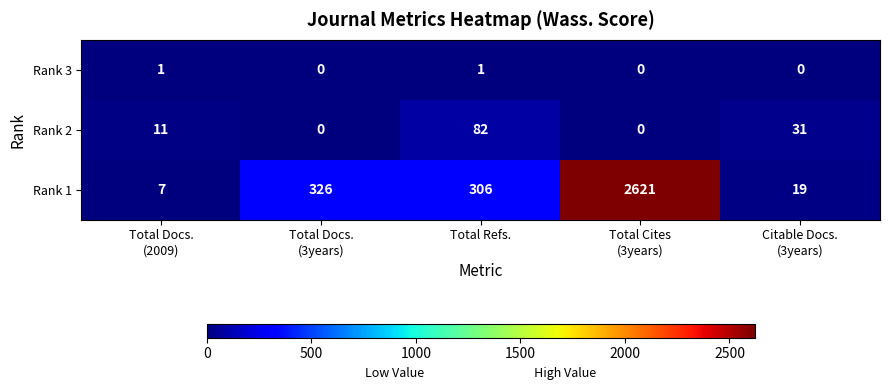

List the series in order of their peak value, lowest first.

Rank 3, Rank 2, Rank 1